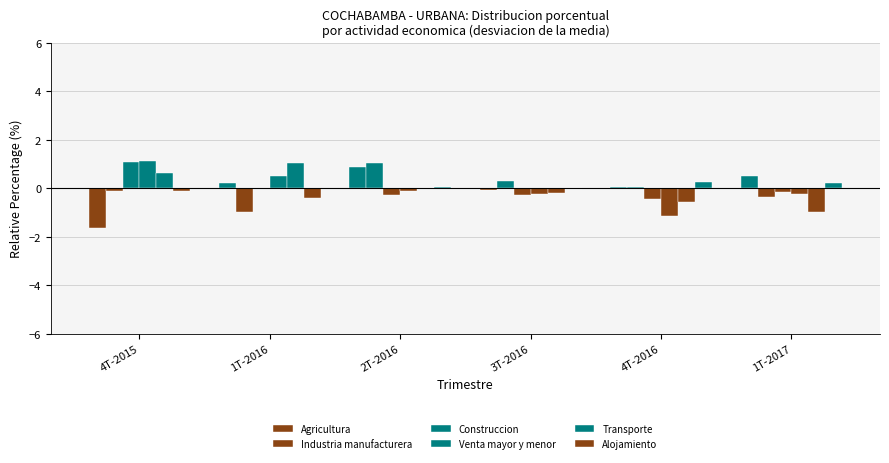

How many data points in Agricultura are above 0?

4